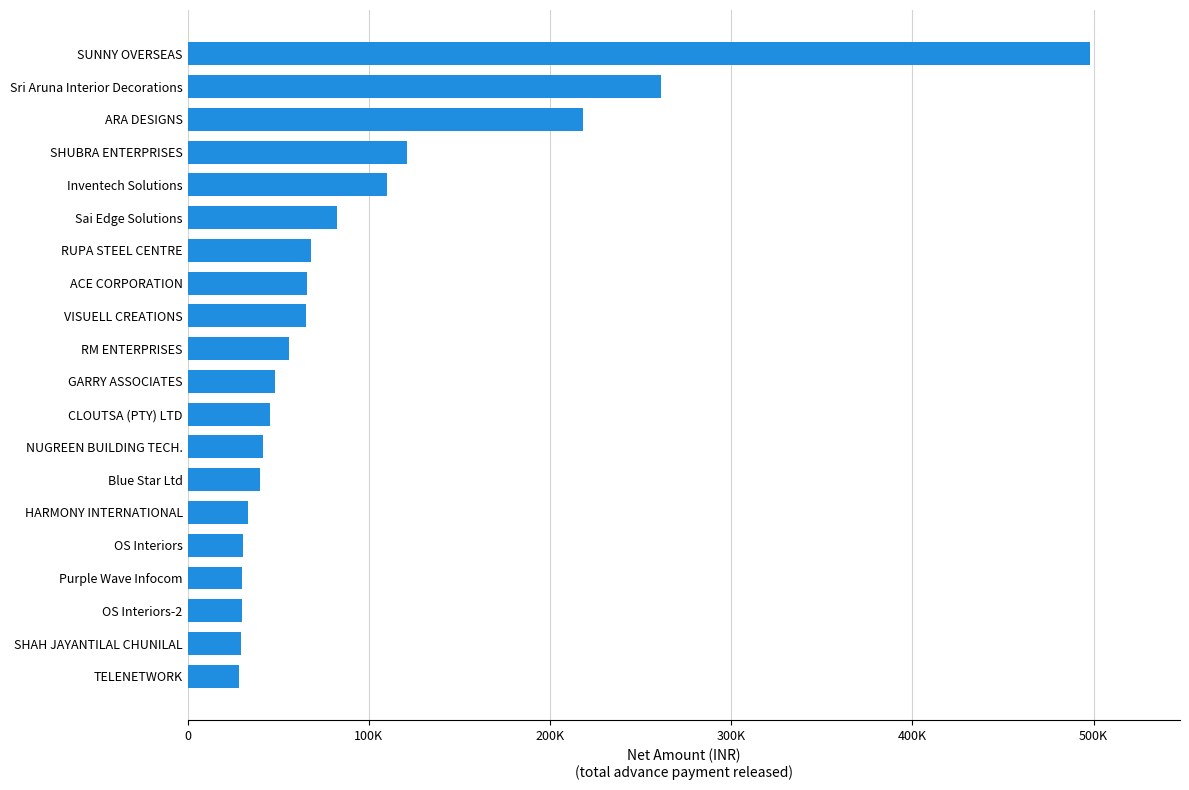

Does the chart contain any negative values?

No